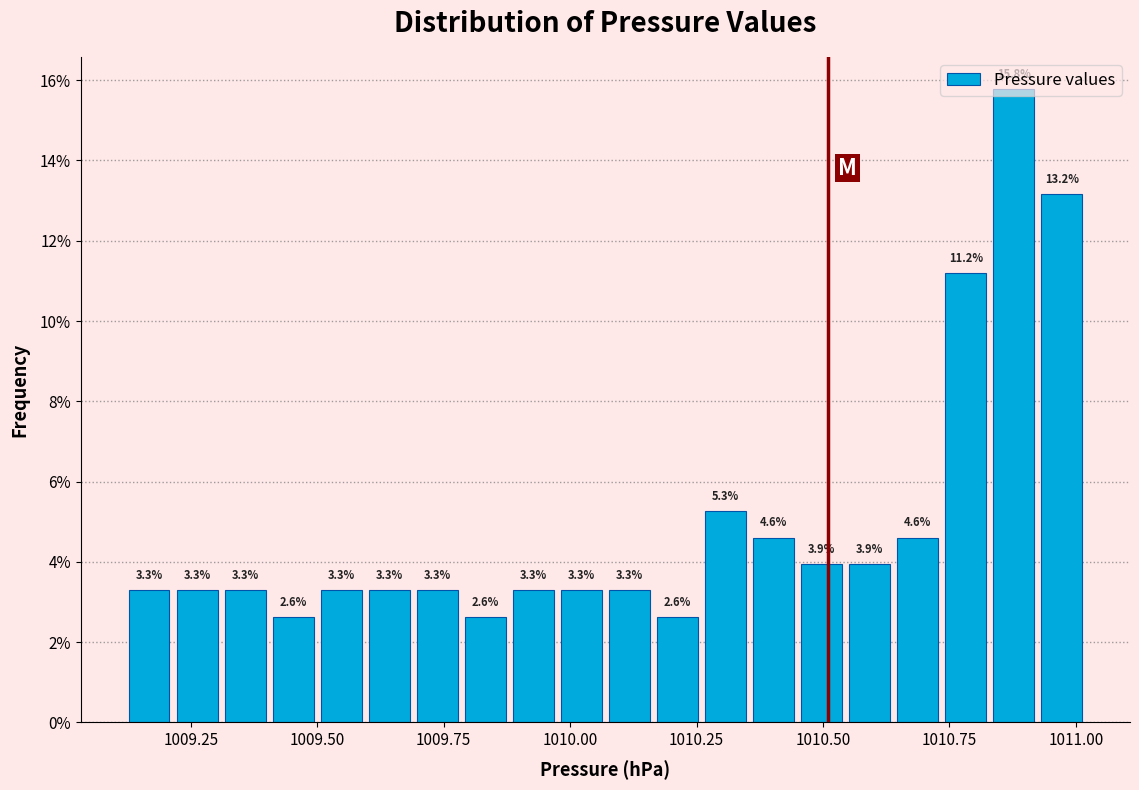

Read against the x-axis, roughly where is the centre of the tallest bar?

1010.90